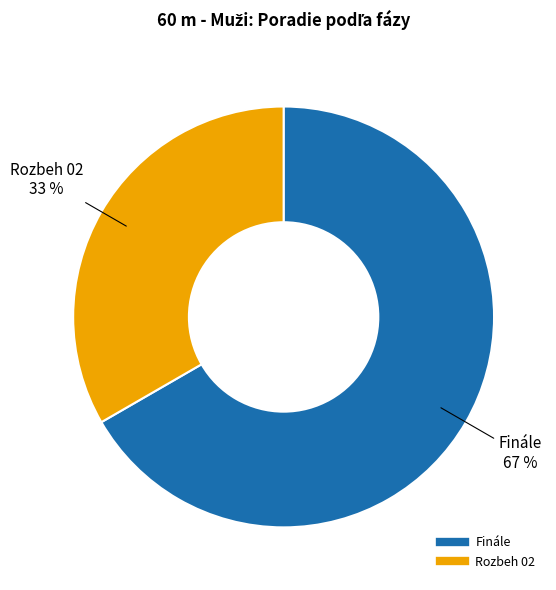

Which slice is the largest?

Finále